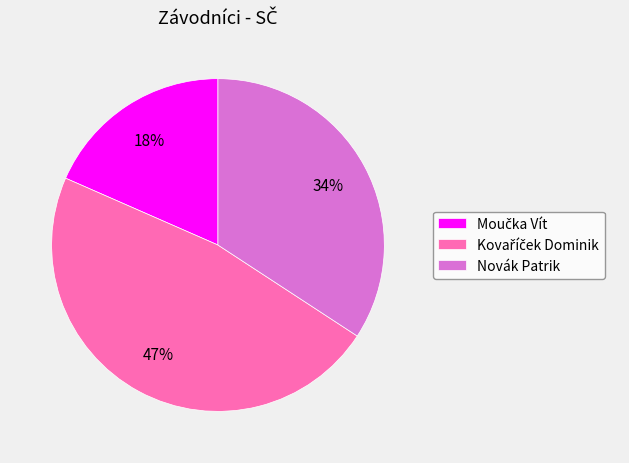

How many segments does this pie chart have?

3